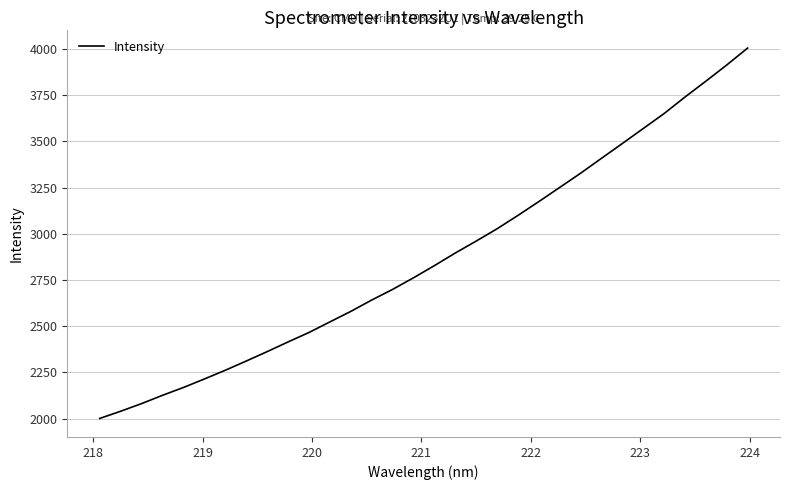

What is the difference between the maximum and minimum values?

2004.2